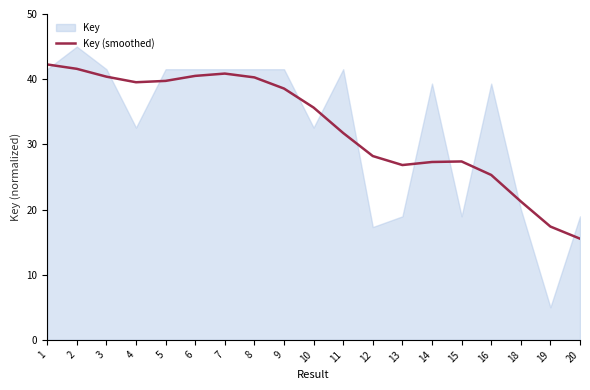

Which series changed the most between 3 and 14?

Key (smoothed)